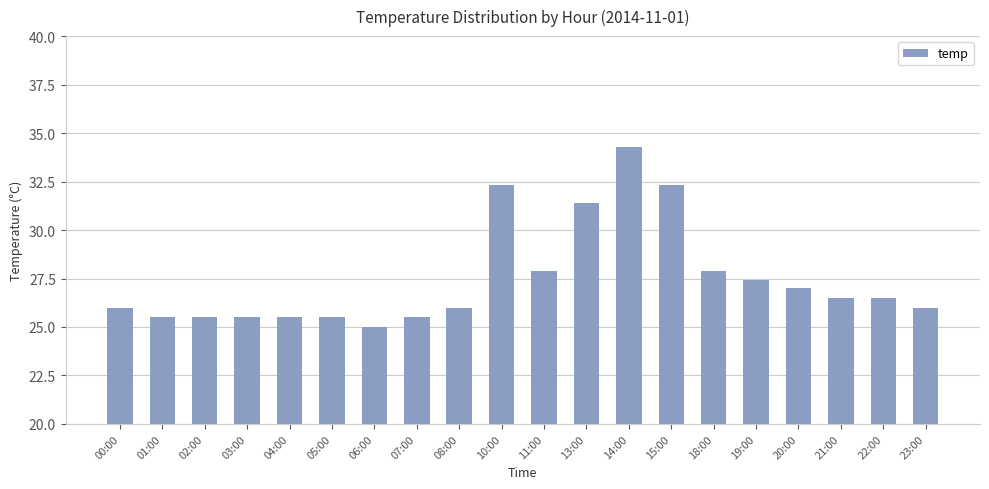

What is the value of the 19th bar from the left?

26.5